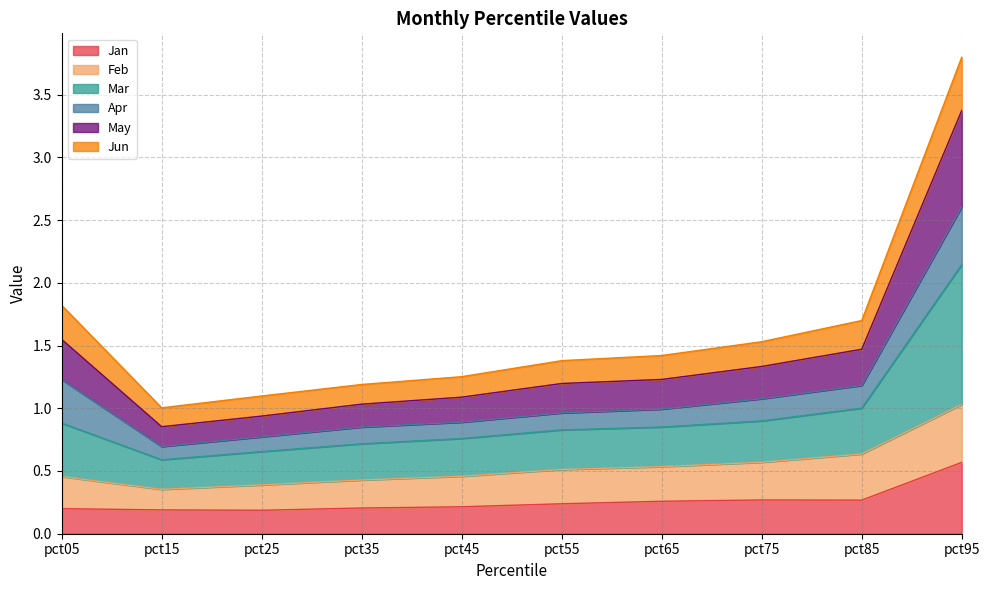

What is the difference between the second highest and second lowest values in the Jan series?

0.1